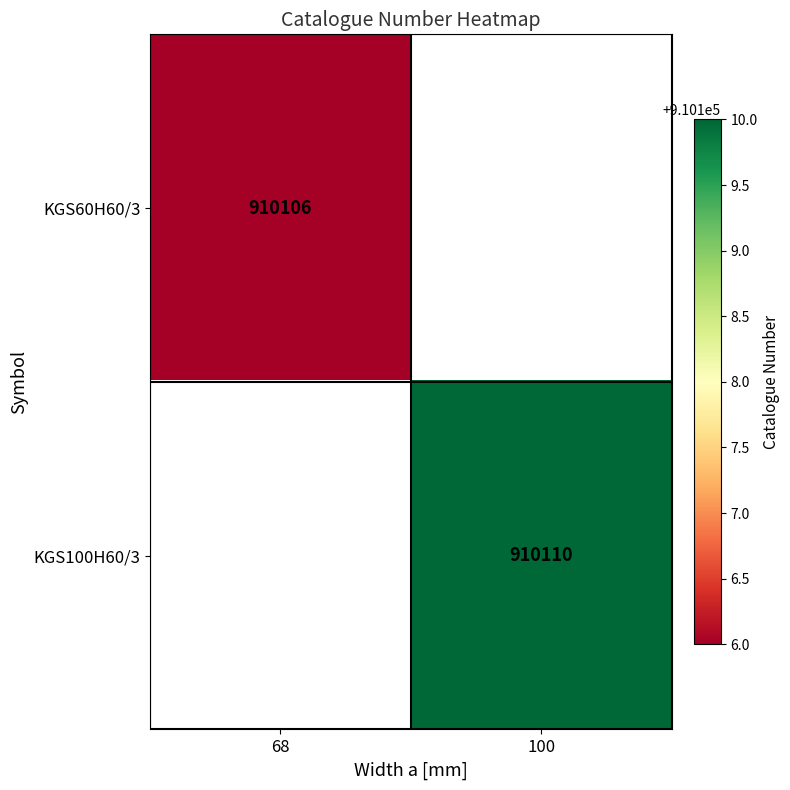

How many data points does each series have?

2